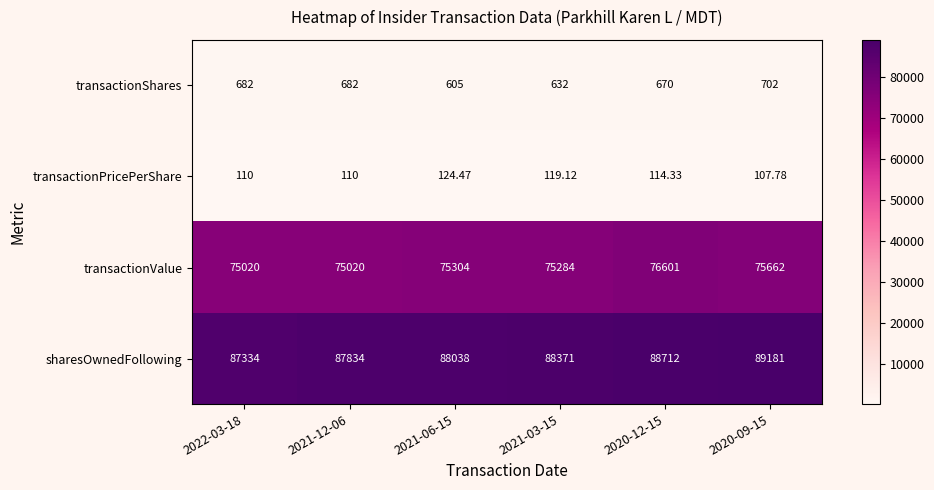

Count the number of categories in the chart.

6